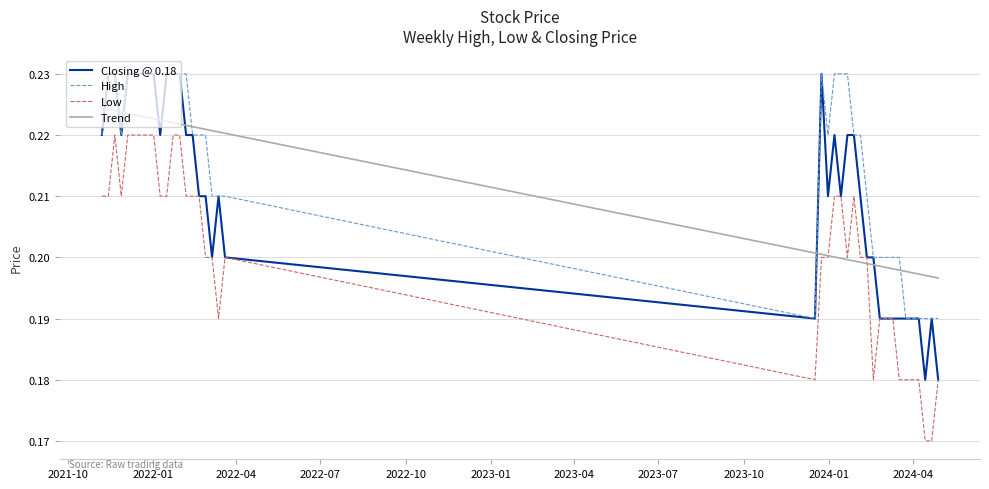

Which series has the largest total across all categories?

High